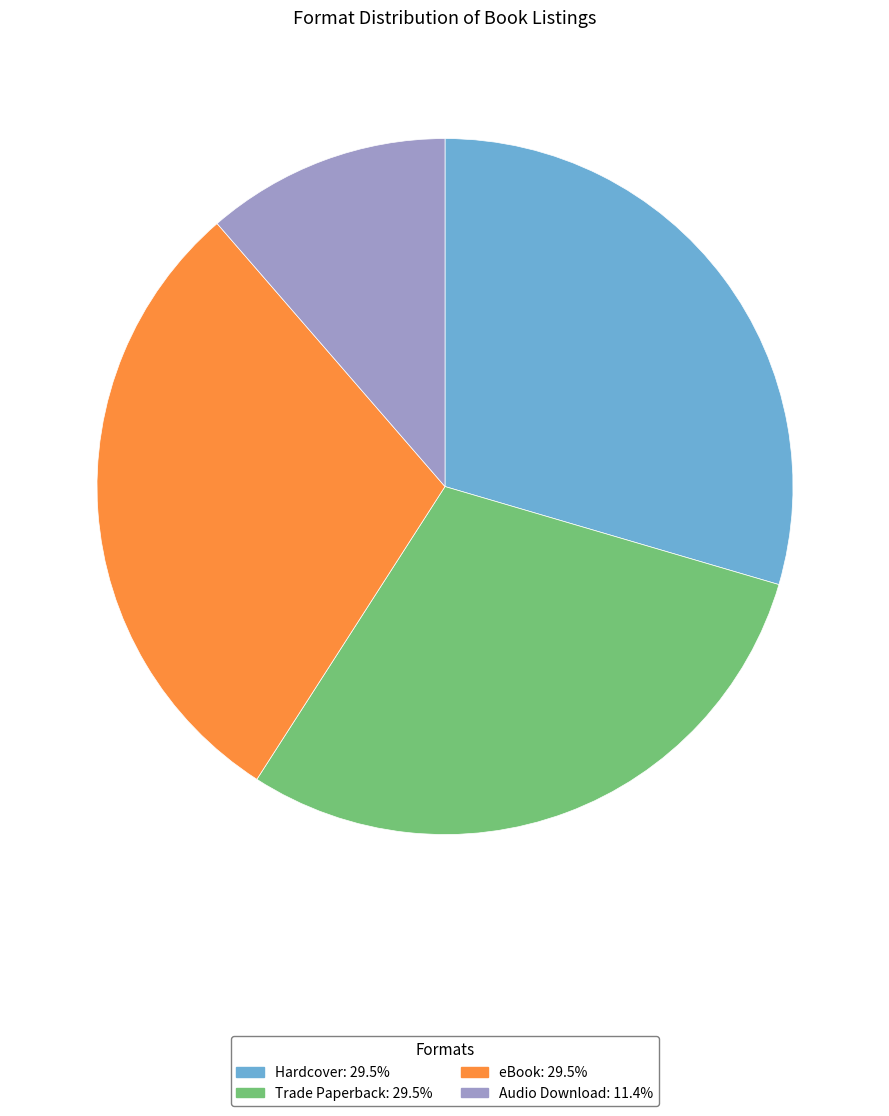

Count the number of slices in the pie.

4